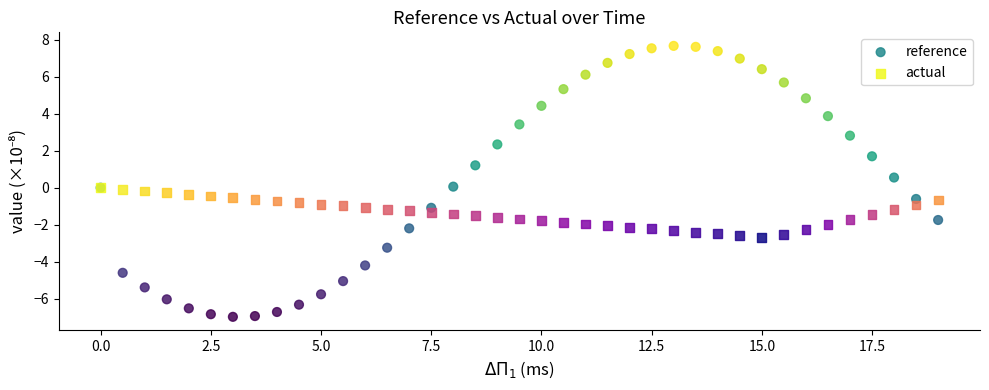

Which series contains the lowest Y value?

reference